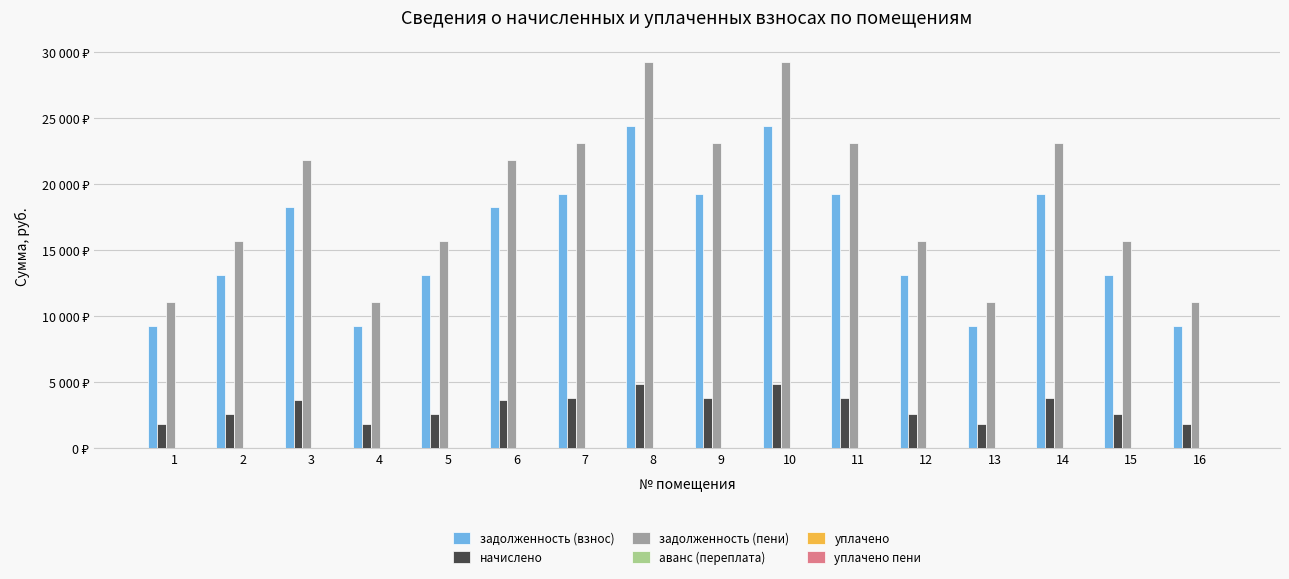

Reading left to right, extract all data points from this chart.

задолженность (взнос): 1=9244.8	2=13096.8	3=18232.8	4=9244.8	5=13096.8	6=18232.8	7=19260.0	8=24396.0	9=19260.0	10=24396.0	11=19260.0	12=13096.8	13=9244.8	14=19260.0	15=13096.8	16=9244.8
начислено: 1=1837.1	2=2602.5	3=3623.1	4=1837.1	5=2602.5	6=3623.1	7=3827.2	8=4847.9	9=3827.2	10=4847.9	11=3827.2	12=2602.5	13=1837.1	14=3827.2	15=2602.5	16=1837.1
задолженность (пени): 1=11081.9	2=15699.3	3=21855.9	4=11081.9	5=15699.3	6=21855.9	7=23087.2	8=29243.8	9=23087.2	10=29243.8	11=23087.2	12=15699.3	13=11081.9	14=23087.2	15=15699.3	16=11081.9
аванс (переплата): 1=0.0	2=0.0	3=0.0	4=0.0	5=0.0	6=0.0	7=0.0	8=0.0	9=0.0	10=0.0	11=0.0	12=0.0	13=0.0	14=0.0	15=0.0	16=0.0
уплачено: 1=0.0	2=0.0	3=0.0	4=0.0	5=0.0	6=0.0	7=0.0	8=0.0	9=0.0	10=0.0	11=0.0	12=0.0	13=0.0	14=0.0	15=0.0	16=0.0
уплачено пени: 1=0.0	2=0.0	3=0.0	4=0.0	5=0.0	6=0.0	7=0.0	8=0.0	9=0.0	10=0.0	11=0.0	12=0.0	13=0.0	14=0.0	15=0.0	16=0.0